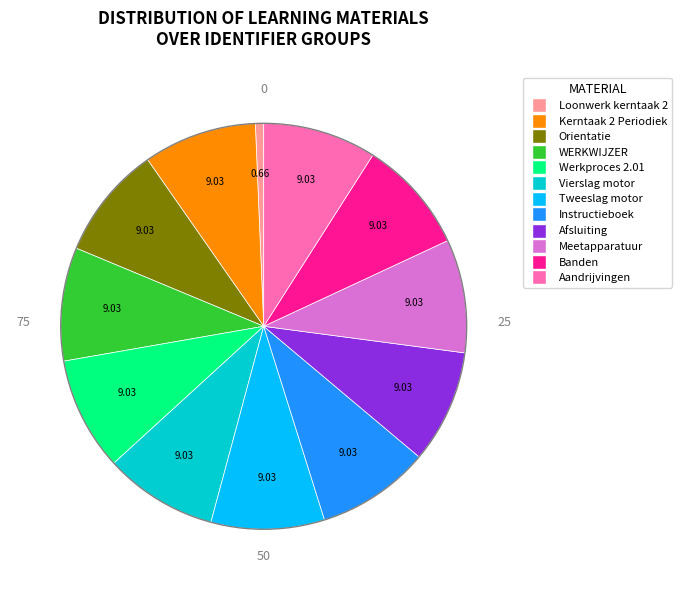

Is there a majority slice in this chart?

No